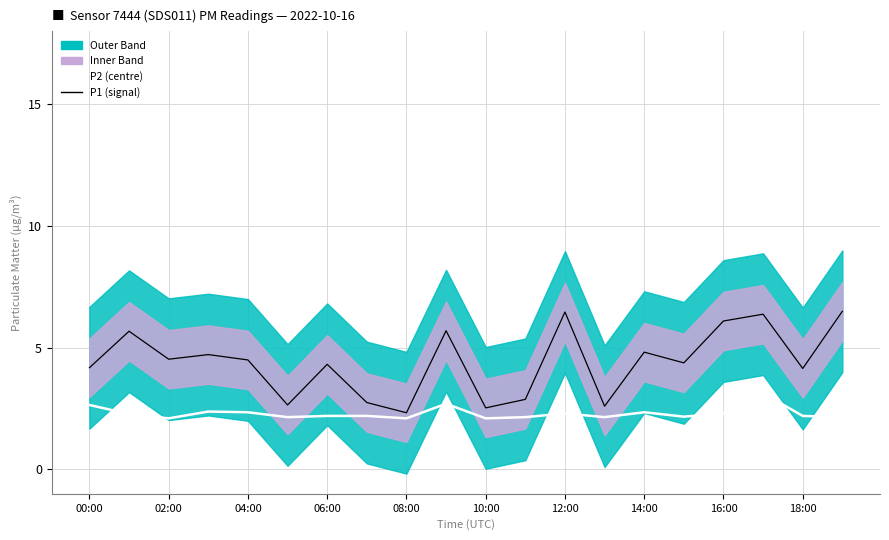

In P2 (centre), how many points are higher than both neighbors (excluding endpoints)?

5